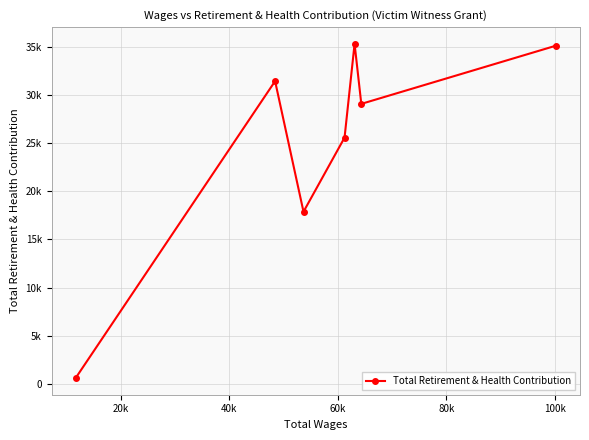

Is this an area chart (filled region under the line)?

No